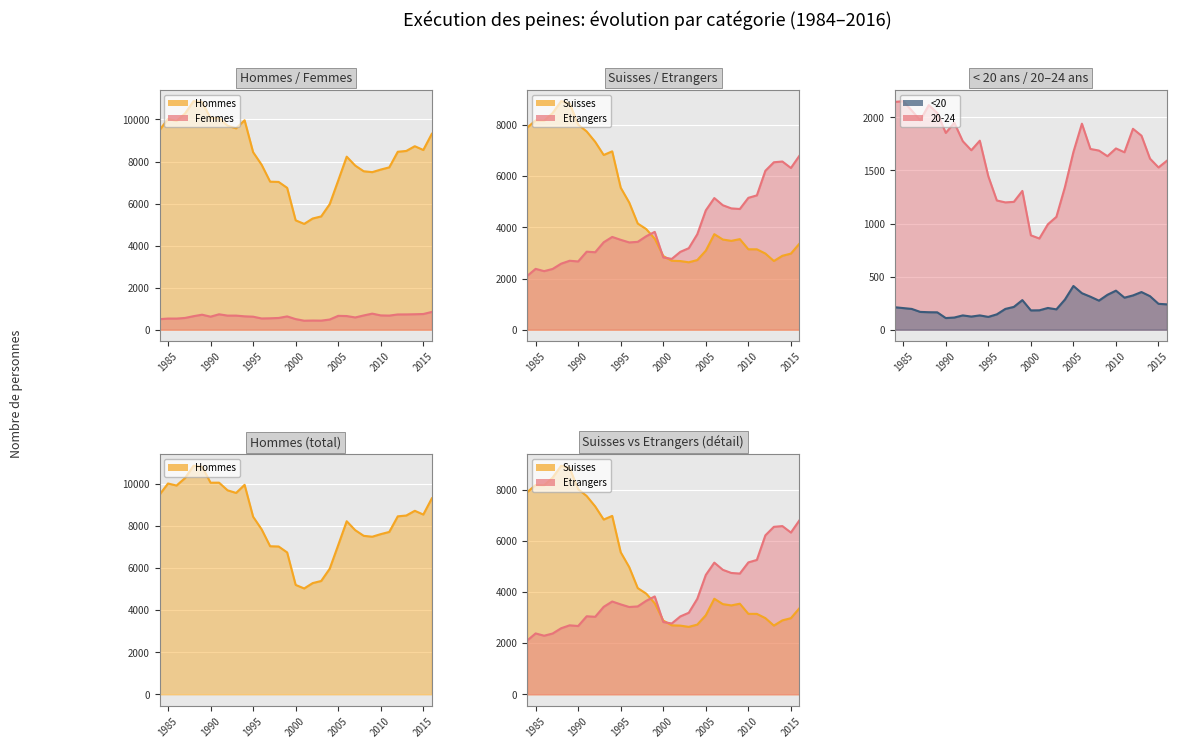

Rank the series by their maximum value, from highest to lowest.

Hommes, Suisses, Etrangers, 20-24, Femmes, <20